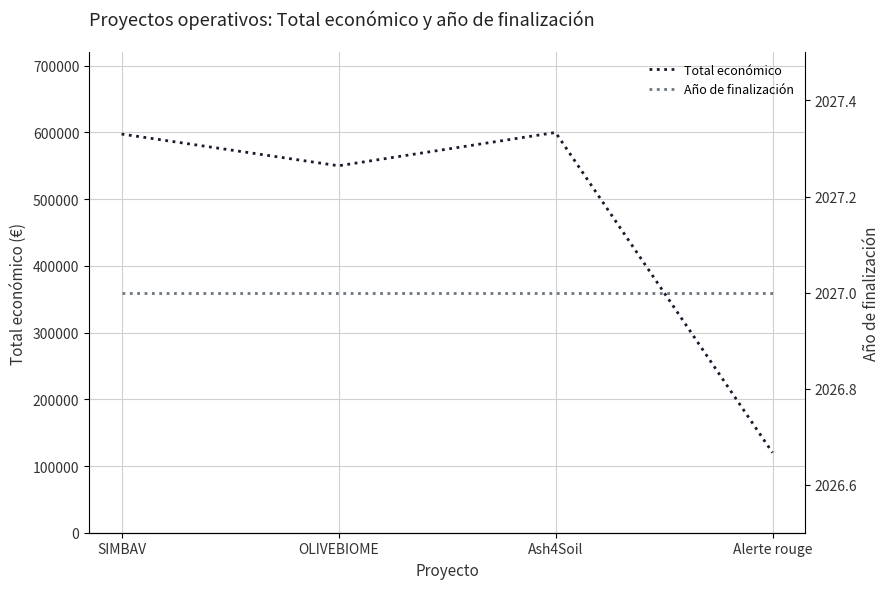

How many lines are shown in the chart?

2